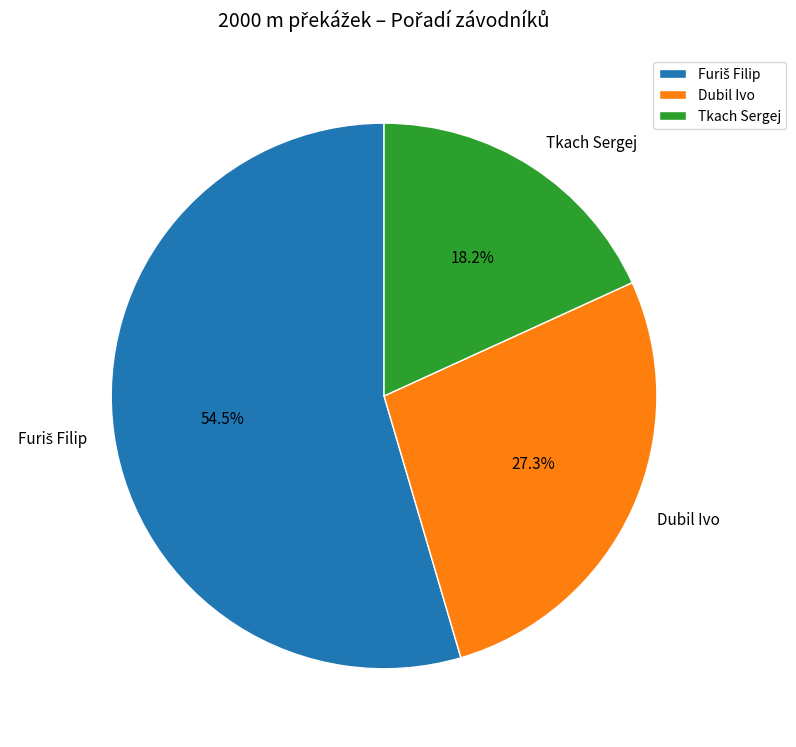

Approximately how many times larger is the value at Dubil Ivo compared to Tkach Sergej?

1.5